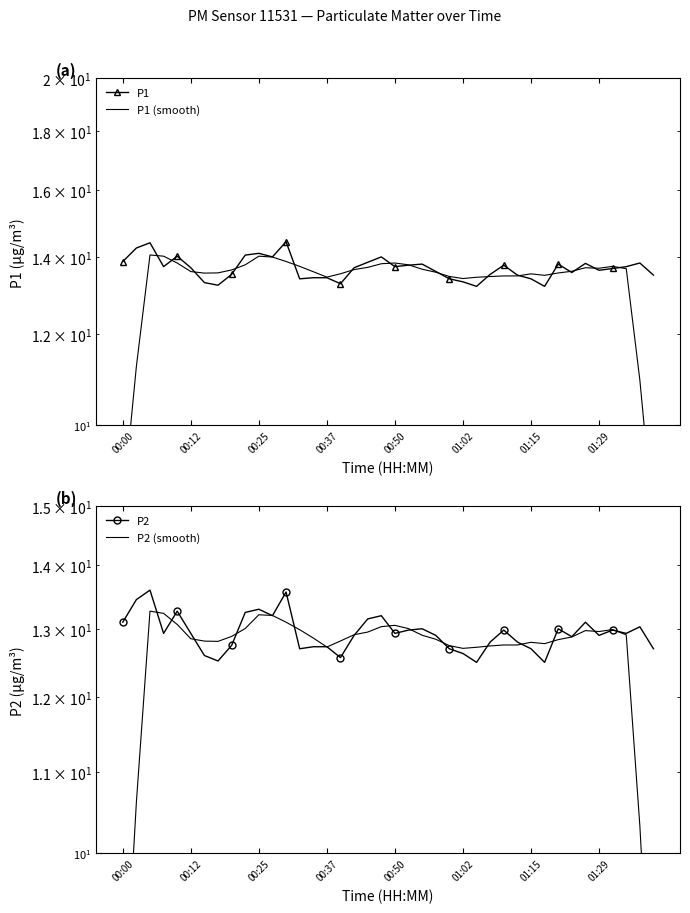

What is the average value of the P2 (smooth) series?

12.5